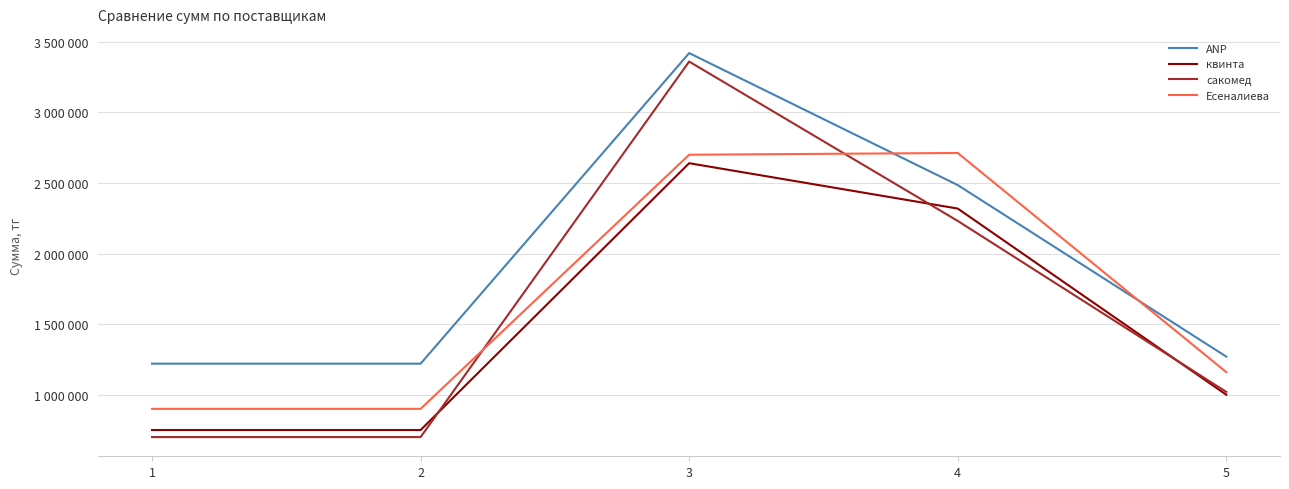

The квинта series shows 2318750 at 4. True or false?

True